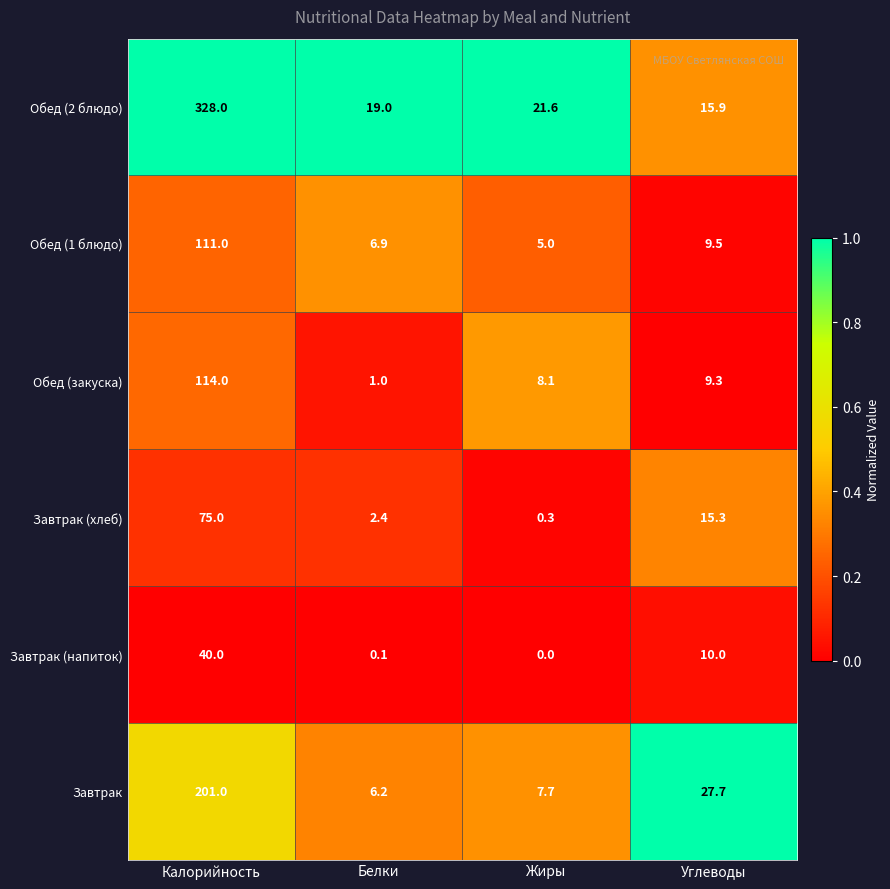

Rank the series by their maximum value, from lowest to highest.

Завтрак (напиток), Завтрак (хлеб), Обед (1 блюдо), Обед (закуска), Завтрак, Обед (2 блюдо)